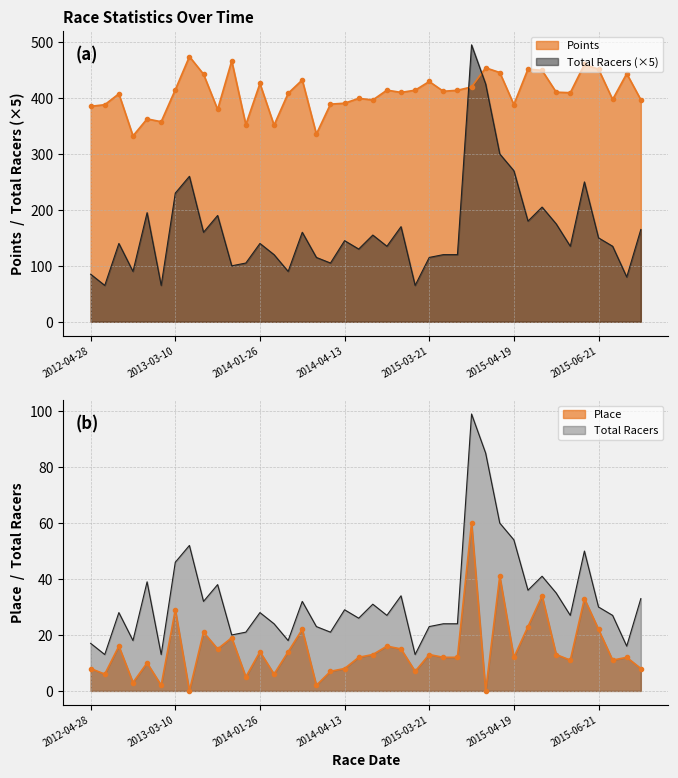

What is the value of the Total Racers point at the 22nd from the left?

135.0